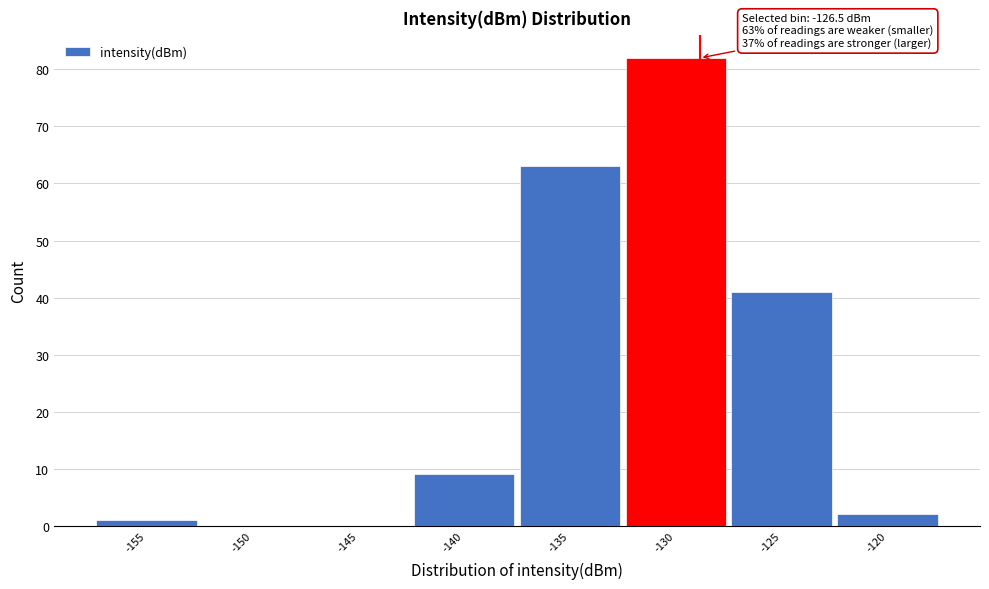

Reading right to left, extract all data points from this chart.

-120=2	-125=41	-130=82	-135=63	-140=9	-145=0	-150=0	-155=1